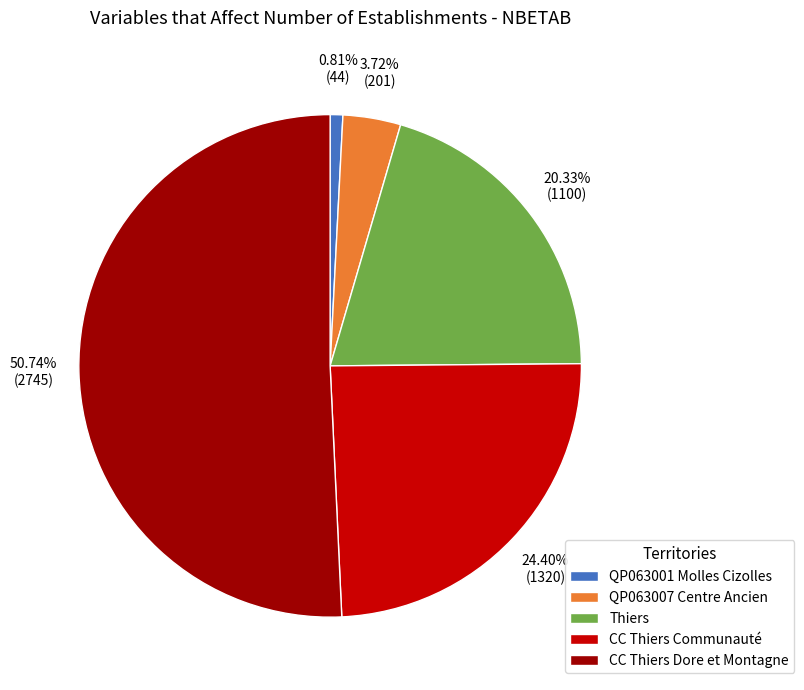

To the nearest percent, what is the average slice percentage?

20%